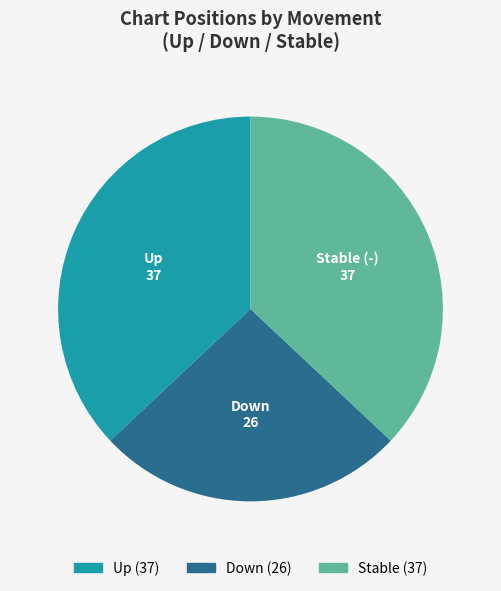

Is there any slice that represents more than half of the pie?

No